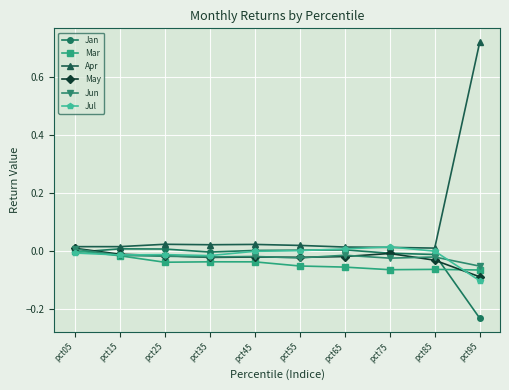

True or false: Jul has more than 1 interior local peaks.

True